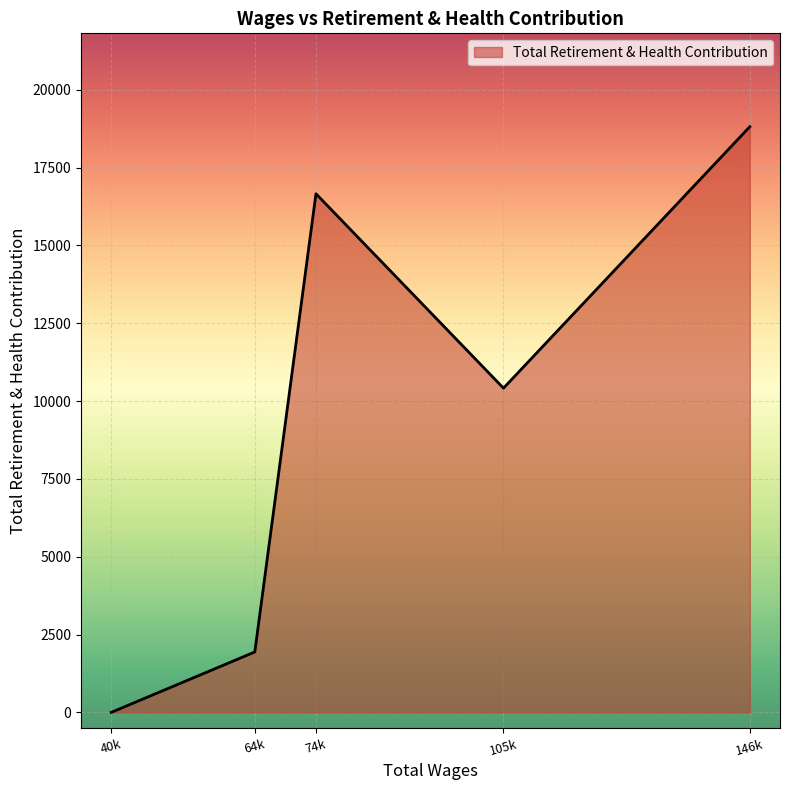

Between 74k and 40k, which is larger?

74k